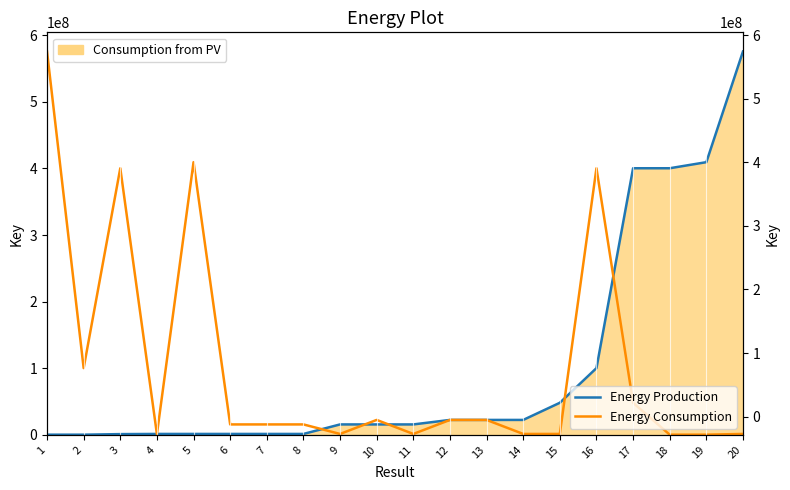

What is the maximum value for Energy Production?

575549979